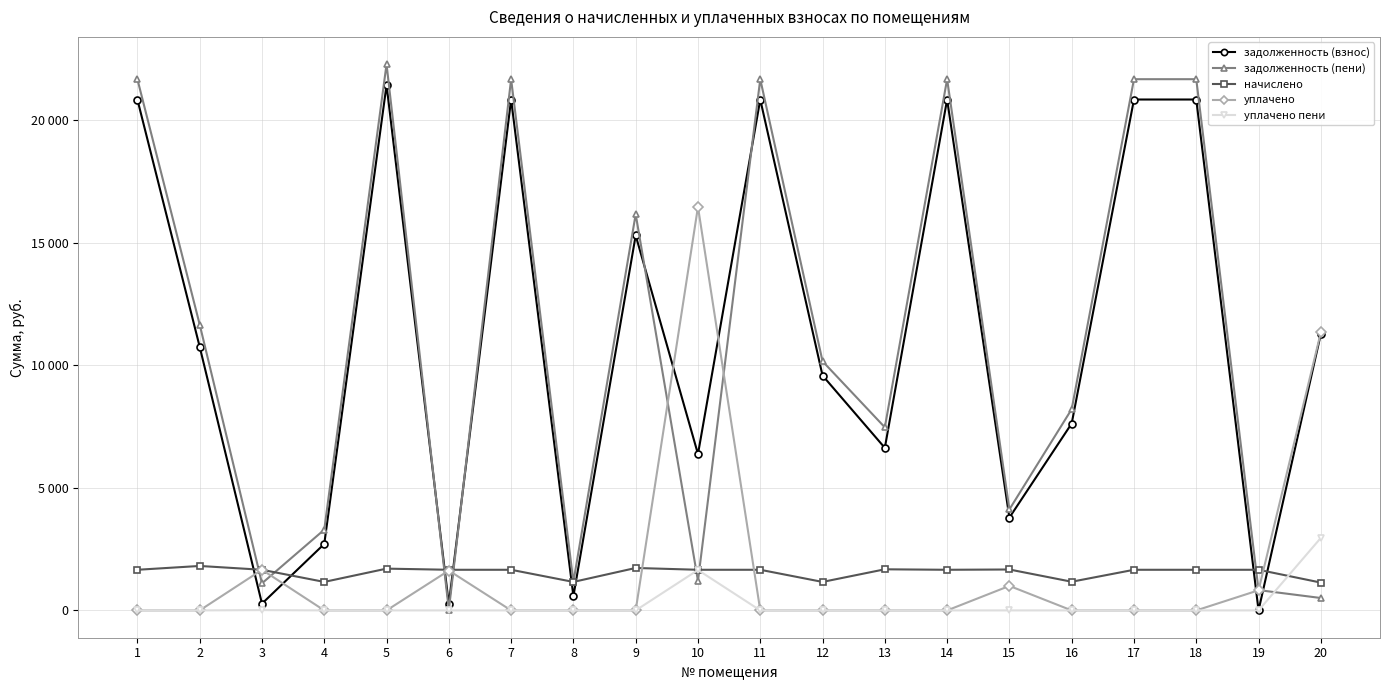

Which series has the largest total across all categories?

задолженность (взнос)